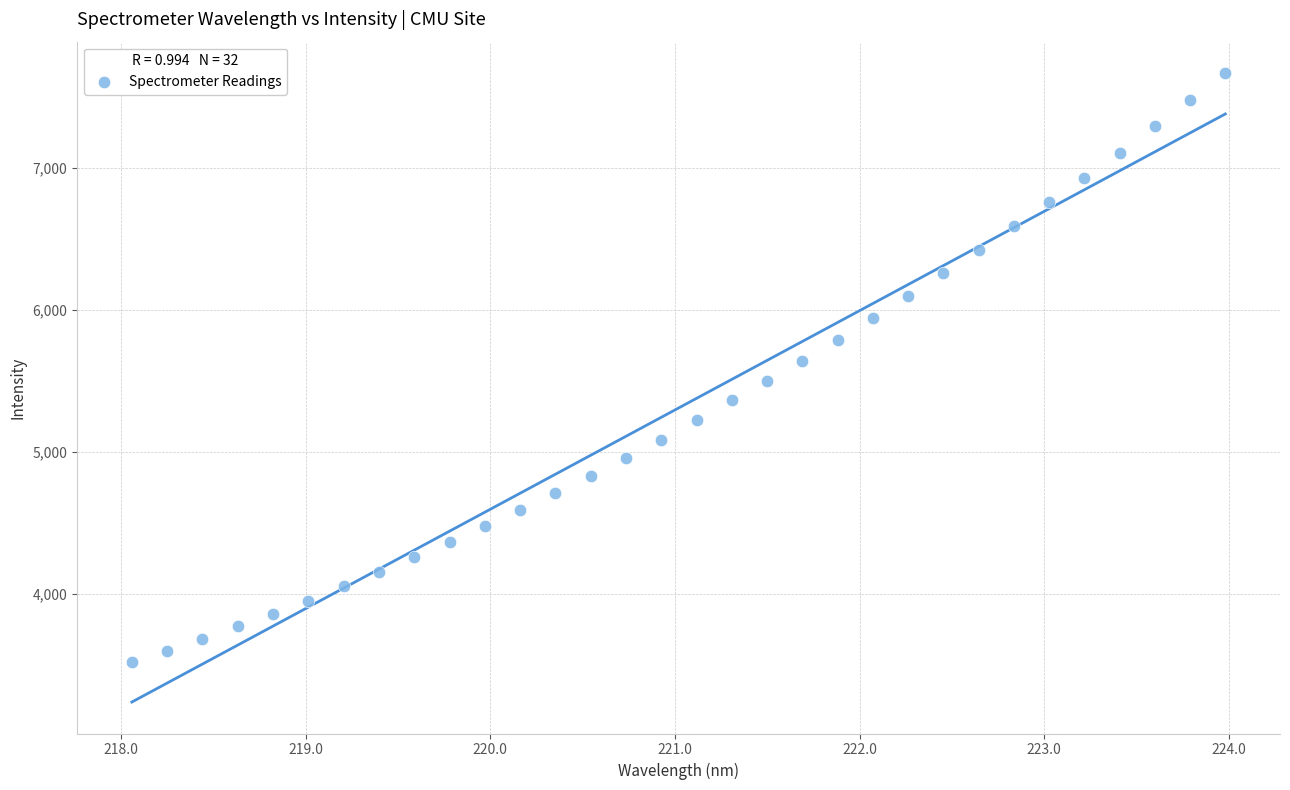

What is the range of X values (max minus min)?

5.9